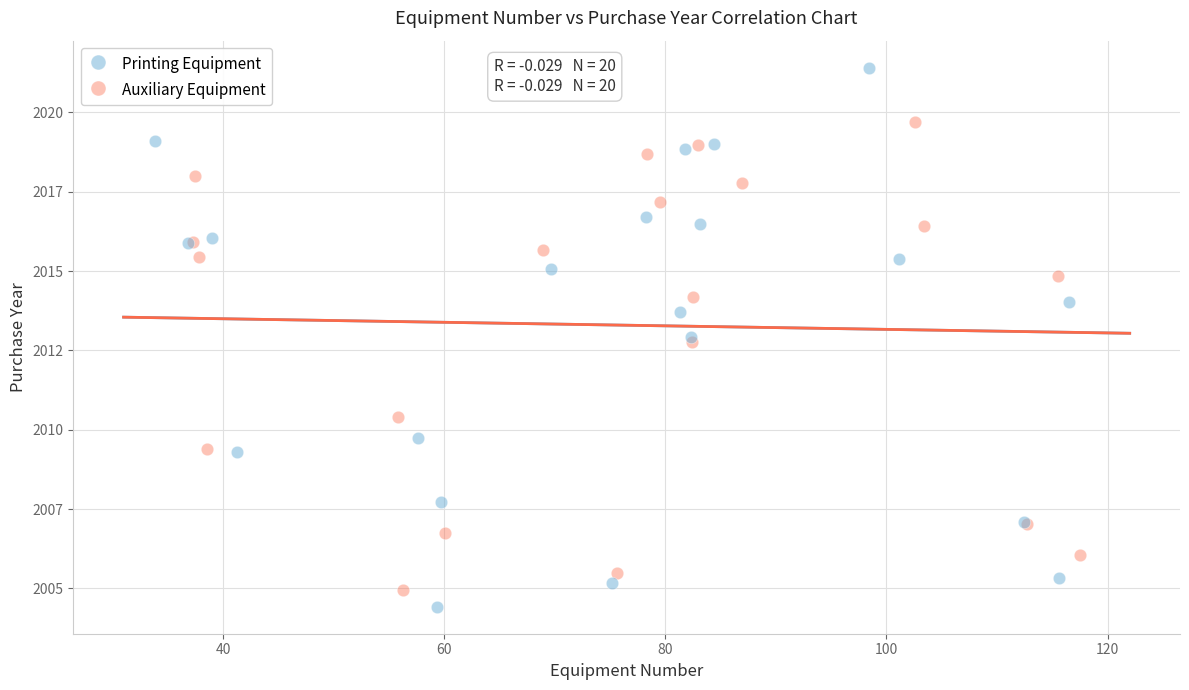

Which series has the widest spread of Y values?

Printing Equipment